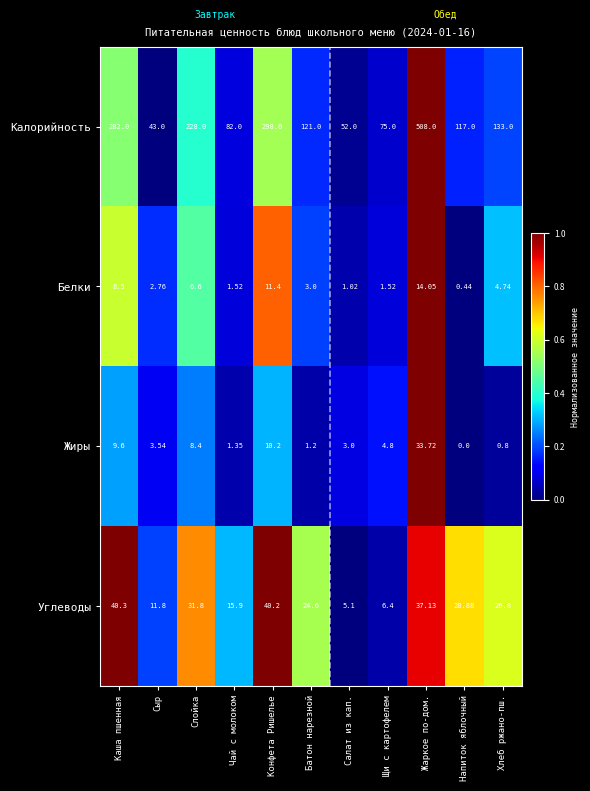

Rank the series by their maximum value, from lowest to highest.

Белки, Жиры, Углеводы, Калорийность